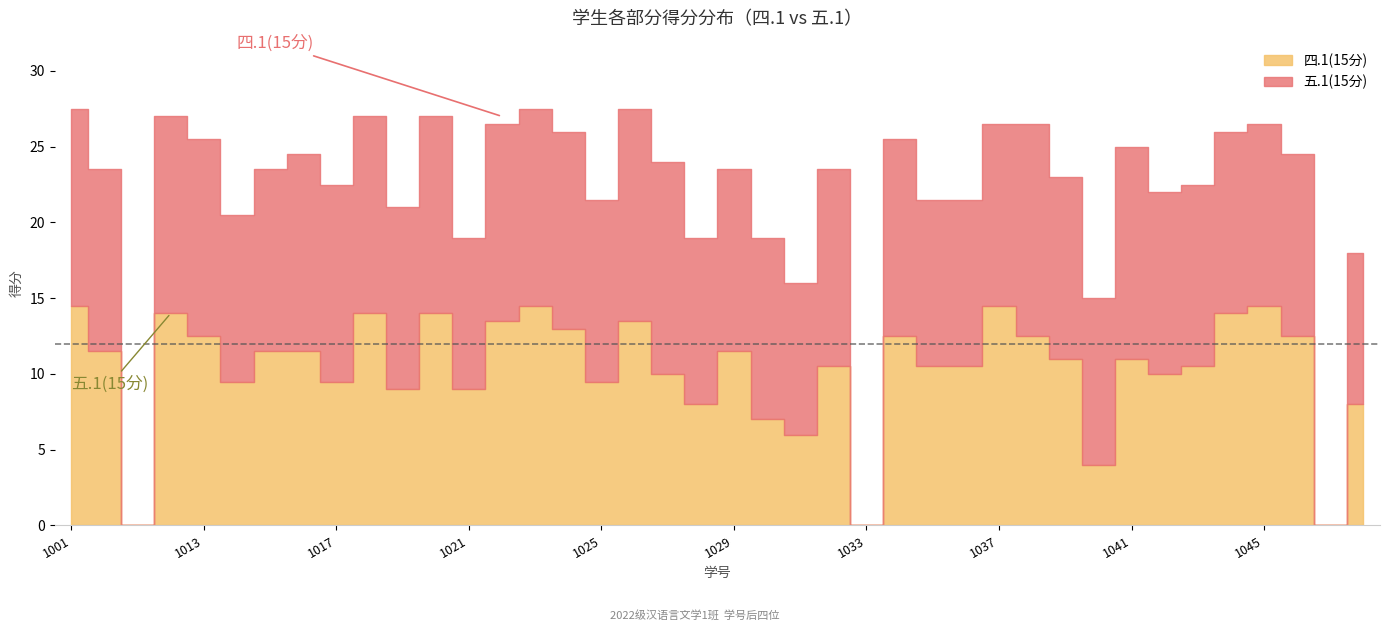

How many intersections are there between 五.1(15分) and 四.1(15分)?

10